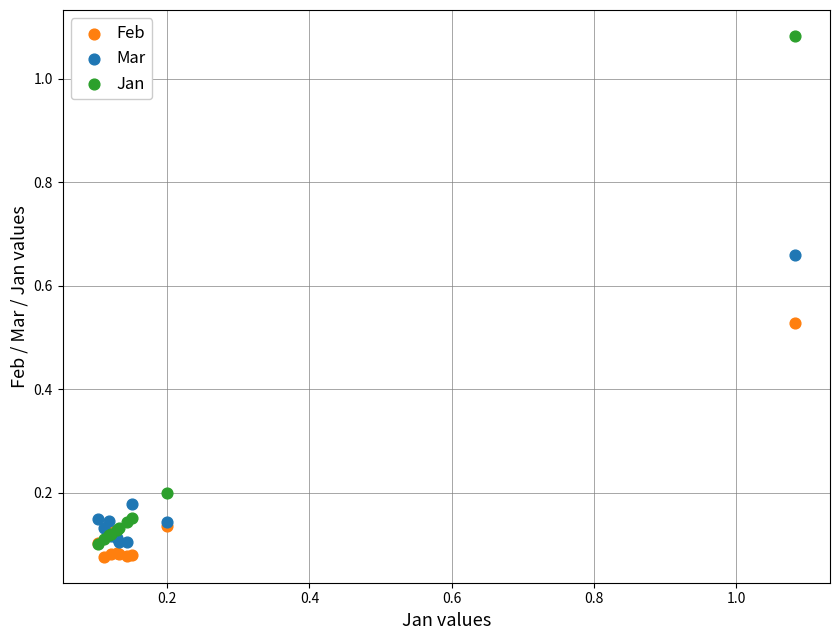

What are all the series names shown in the legend?

Feb, Mar, Jan